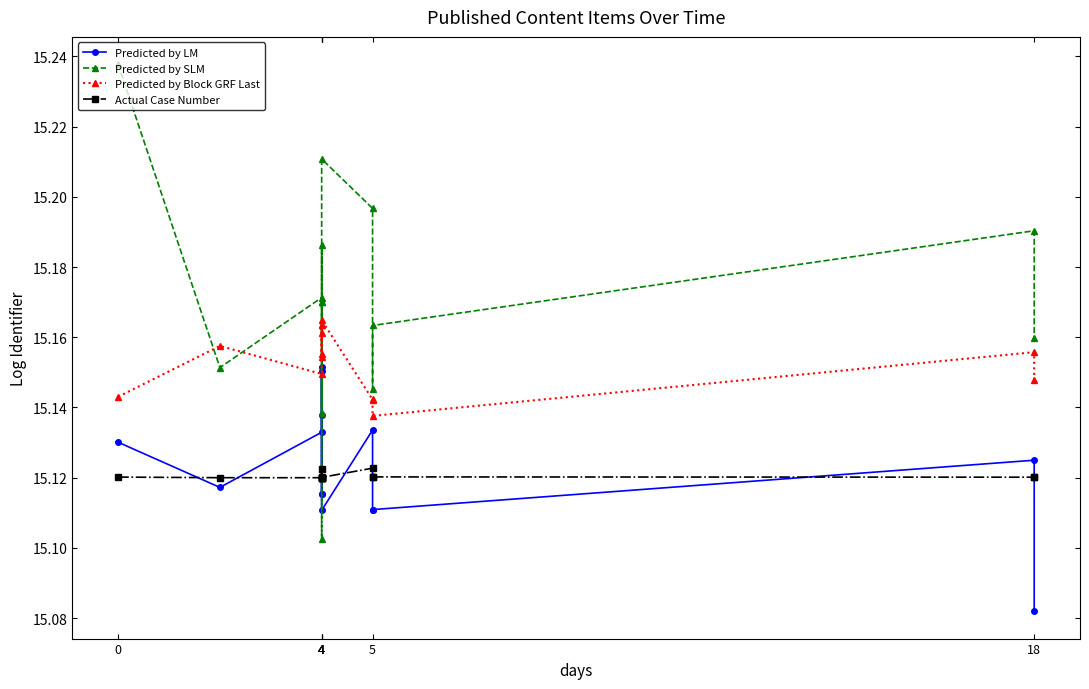

How many Actual Case Number values are between 15 and 16?

14